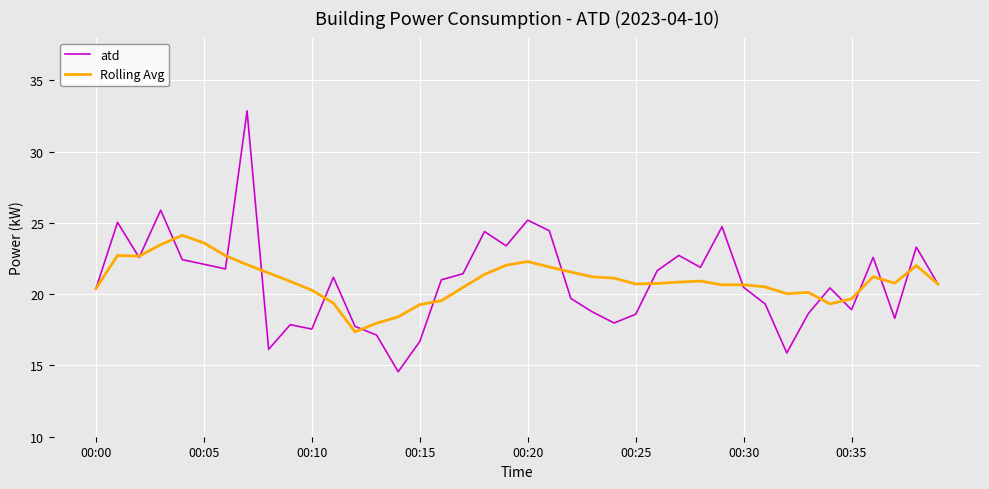

What is the average value of the atd series?

20.9